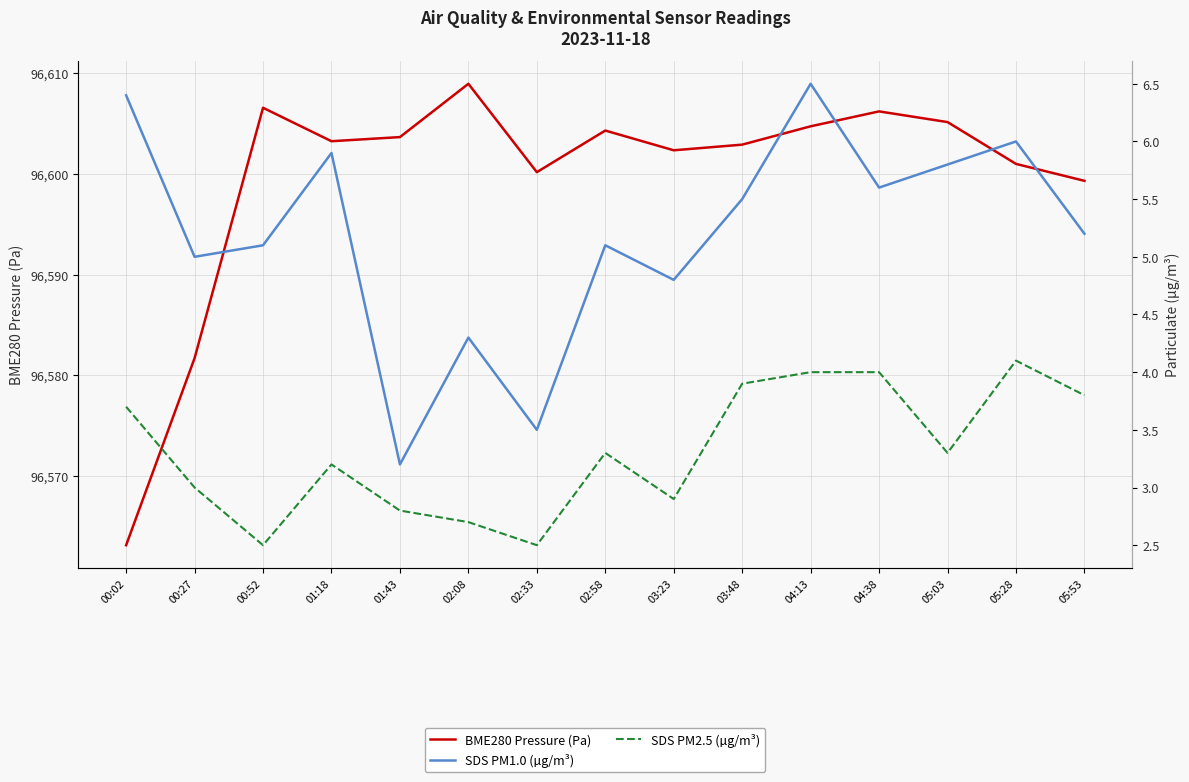

At which category does BME280 Pressure (Pa) reach its first local peak?

00:52